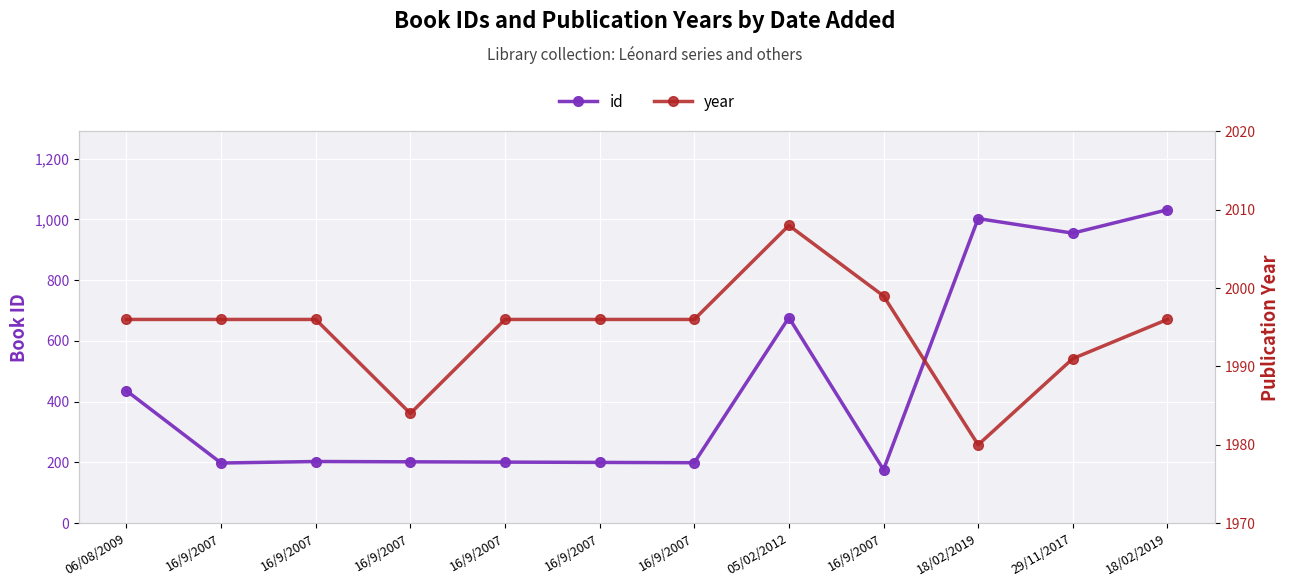

Rank the series at 16/9/2007 from lowest to highest value.

id, year